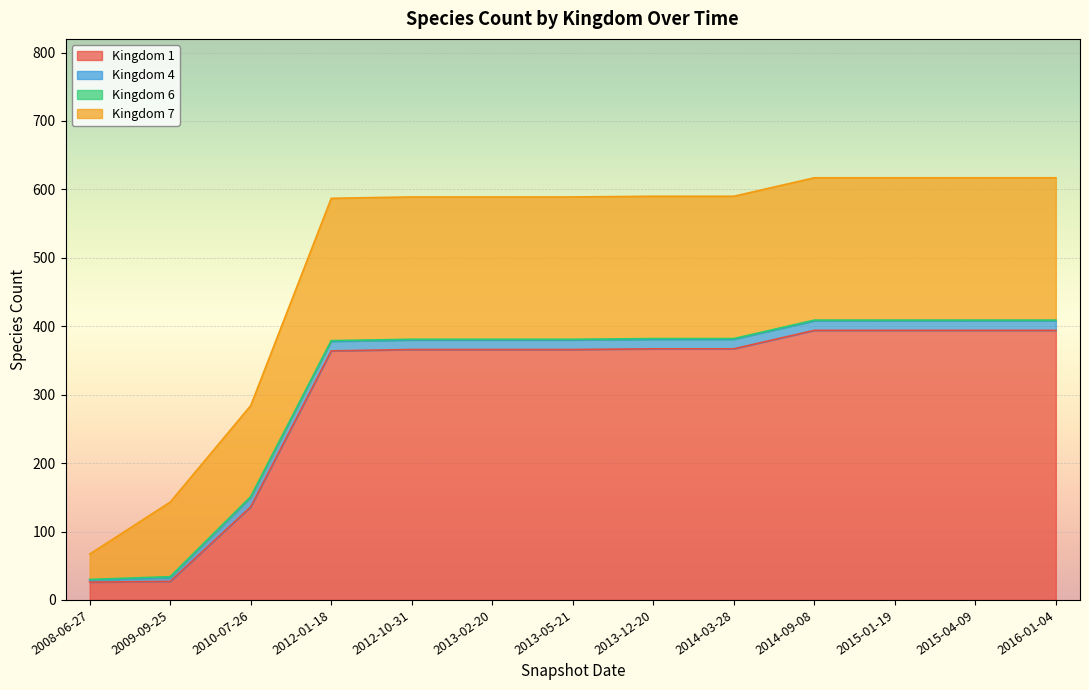

The value of Kingdom 1 at 2015-04-09 is 560. True or false?

False